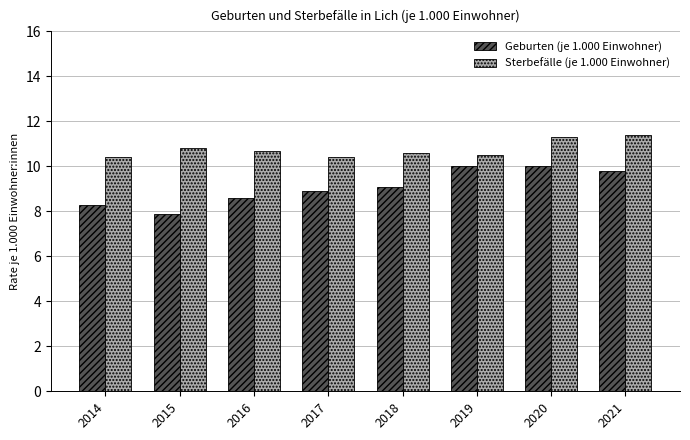

What is the spread (max minus min) of values at 2017?

1.5